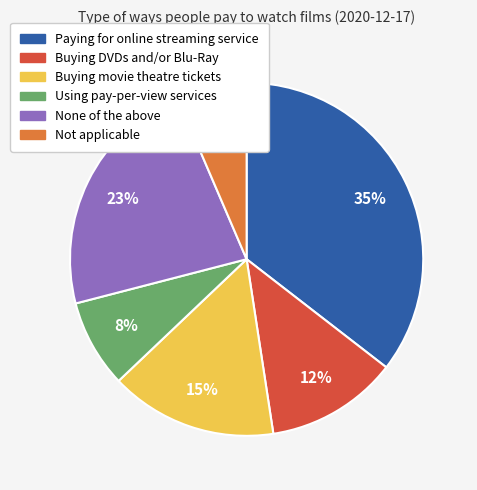

To the nearest percent, what portion does None of the above represent?

23%